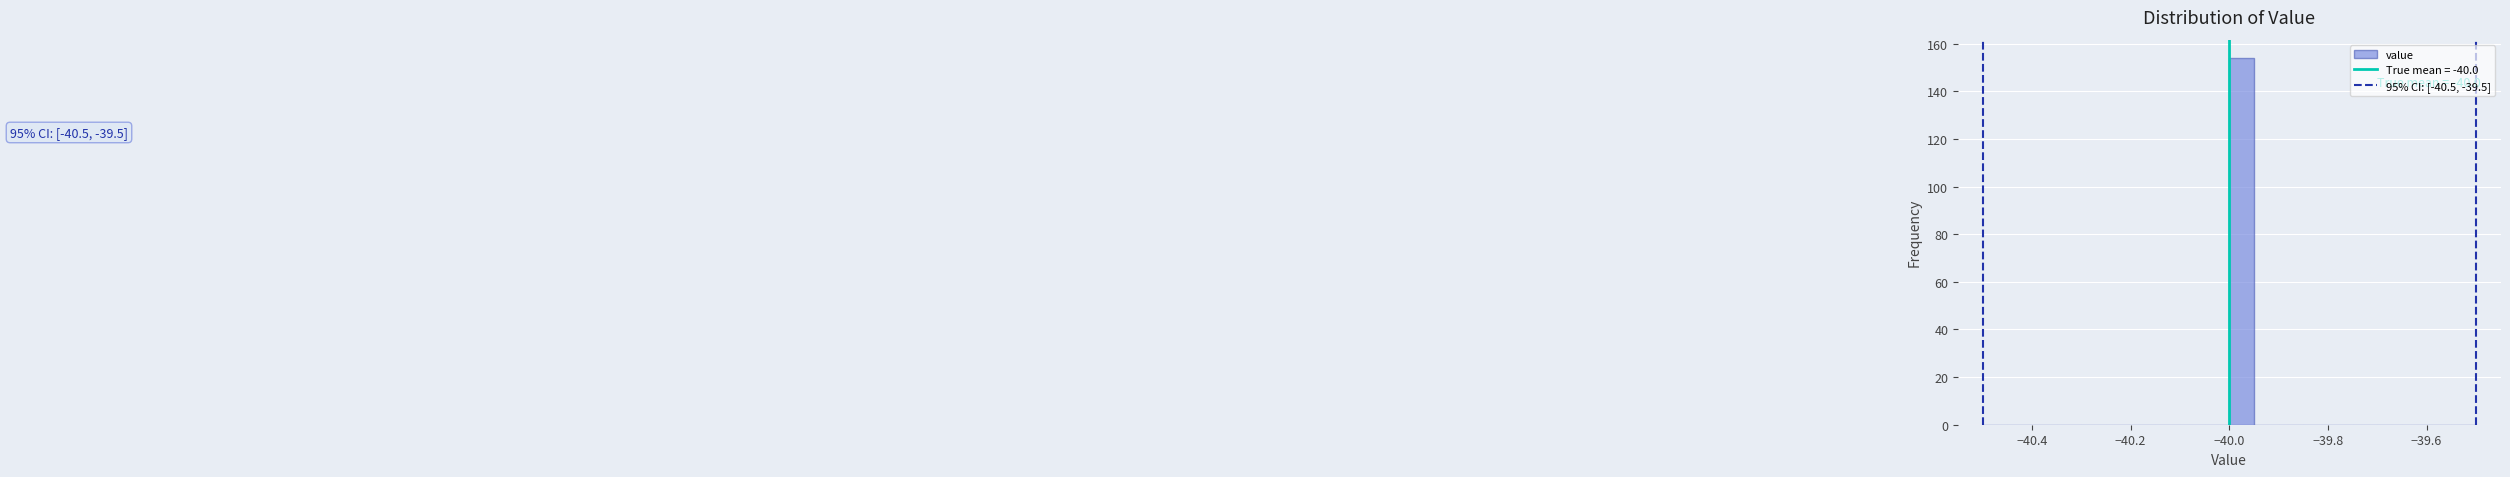

Around what value on the x-axis is the tallest bar? Give the approximate position of its centre, as read against the axis.

-39.98